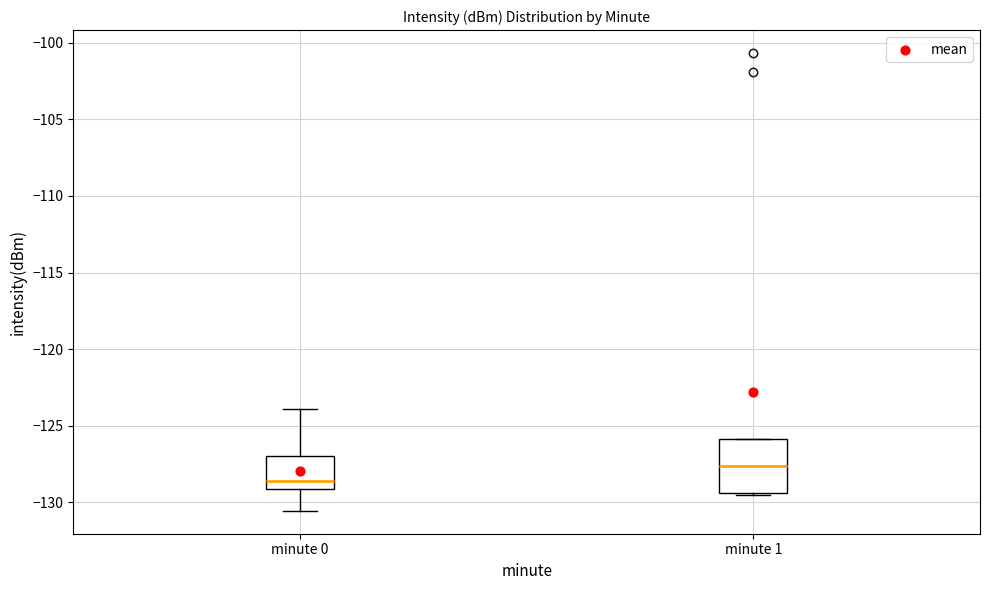

Which box's median line is the highest?

minute 1